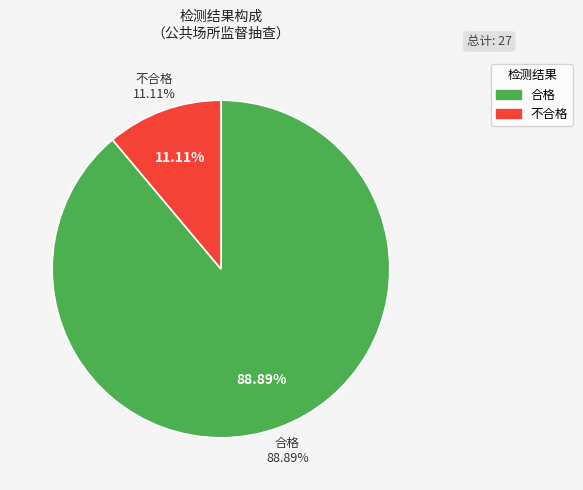

Is there any slice that represents more than half of the pie?

Yes